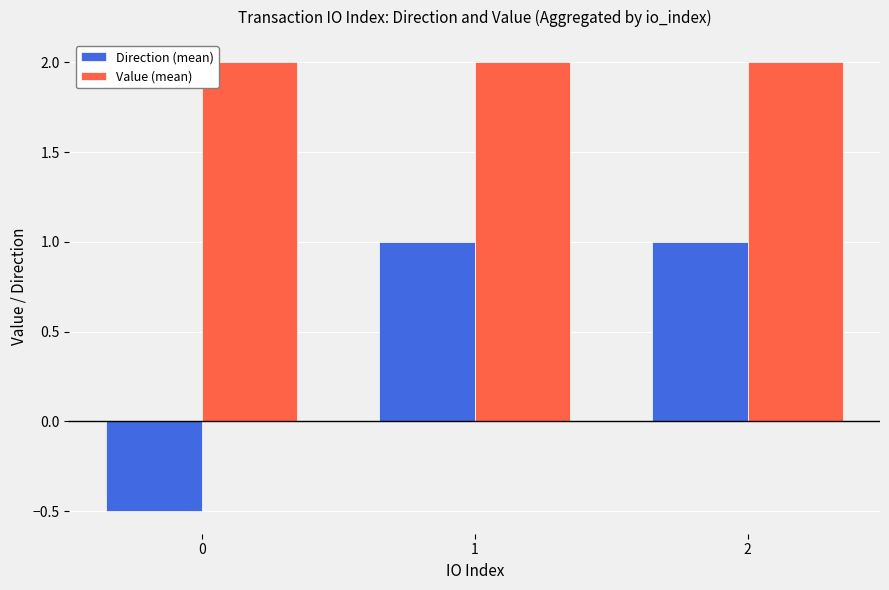

List the series in order of their overall mean, lowest first.

Direction (mean), Value (mean)